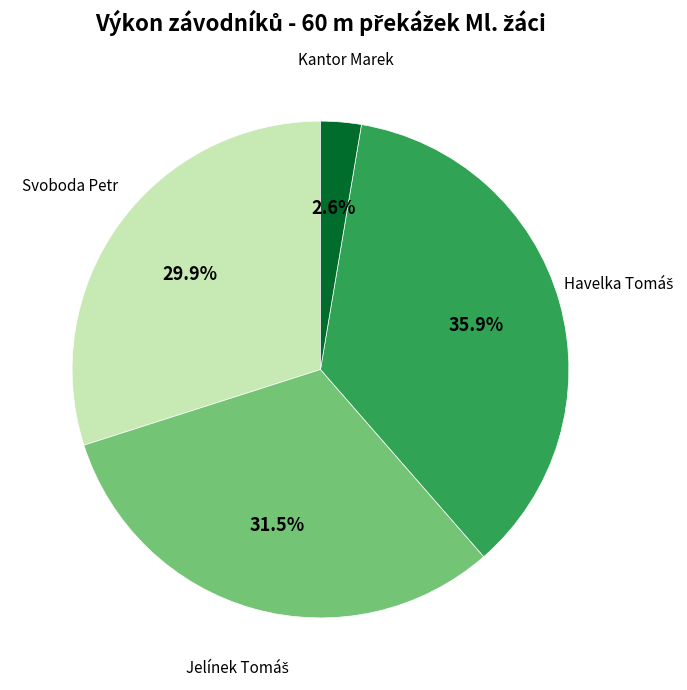

Does any single category account for the majority?

No